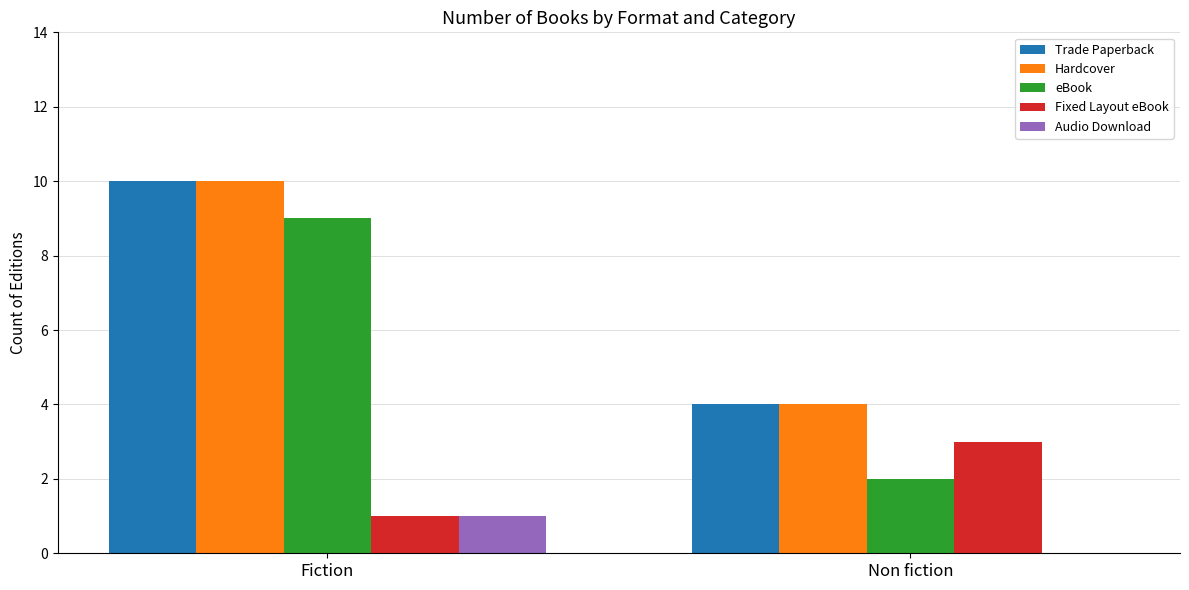

How many distinct data groups are displayed?

5